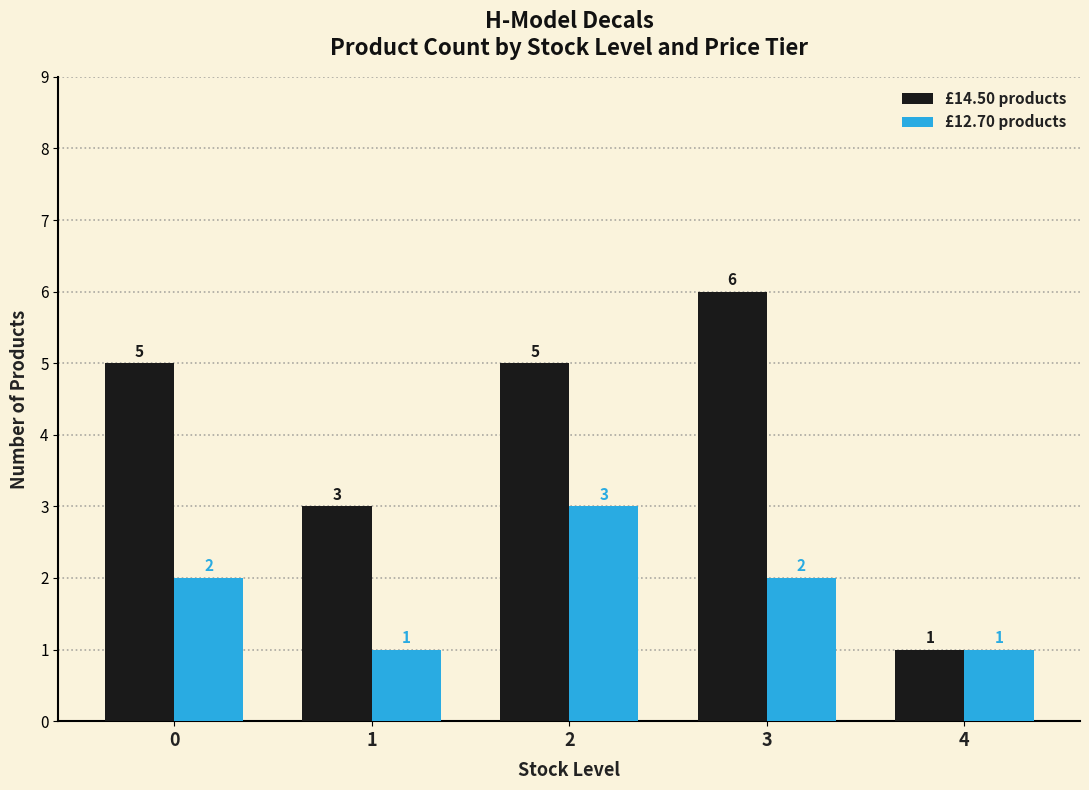

Rank the series by their average value, from highest to lowest.

£14.50 products, £12.70 products